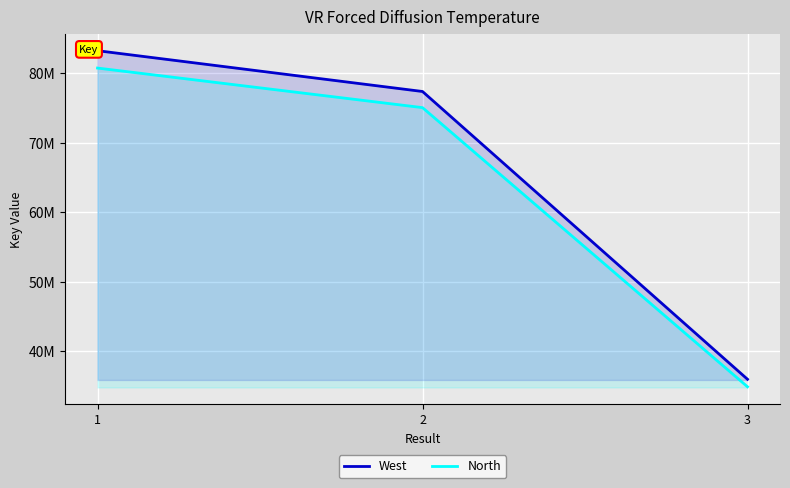

What is the sum of the West values at 1 and 2?

160615365.0